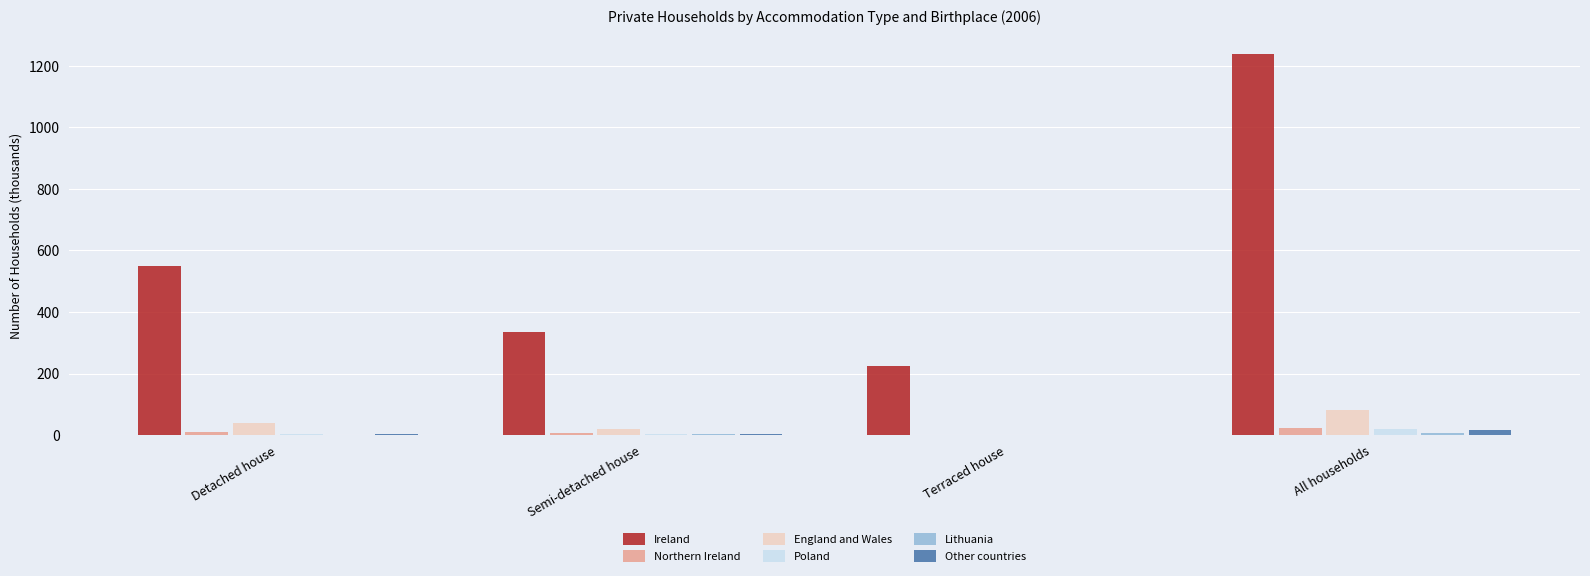

Which series has the largest total across all categories?

Ireland